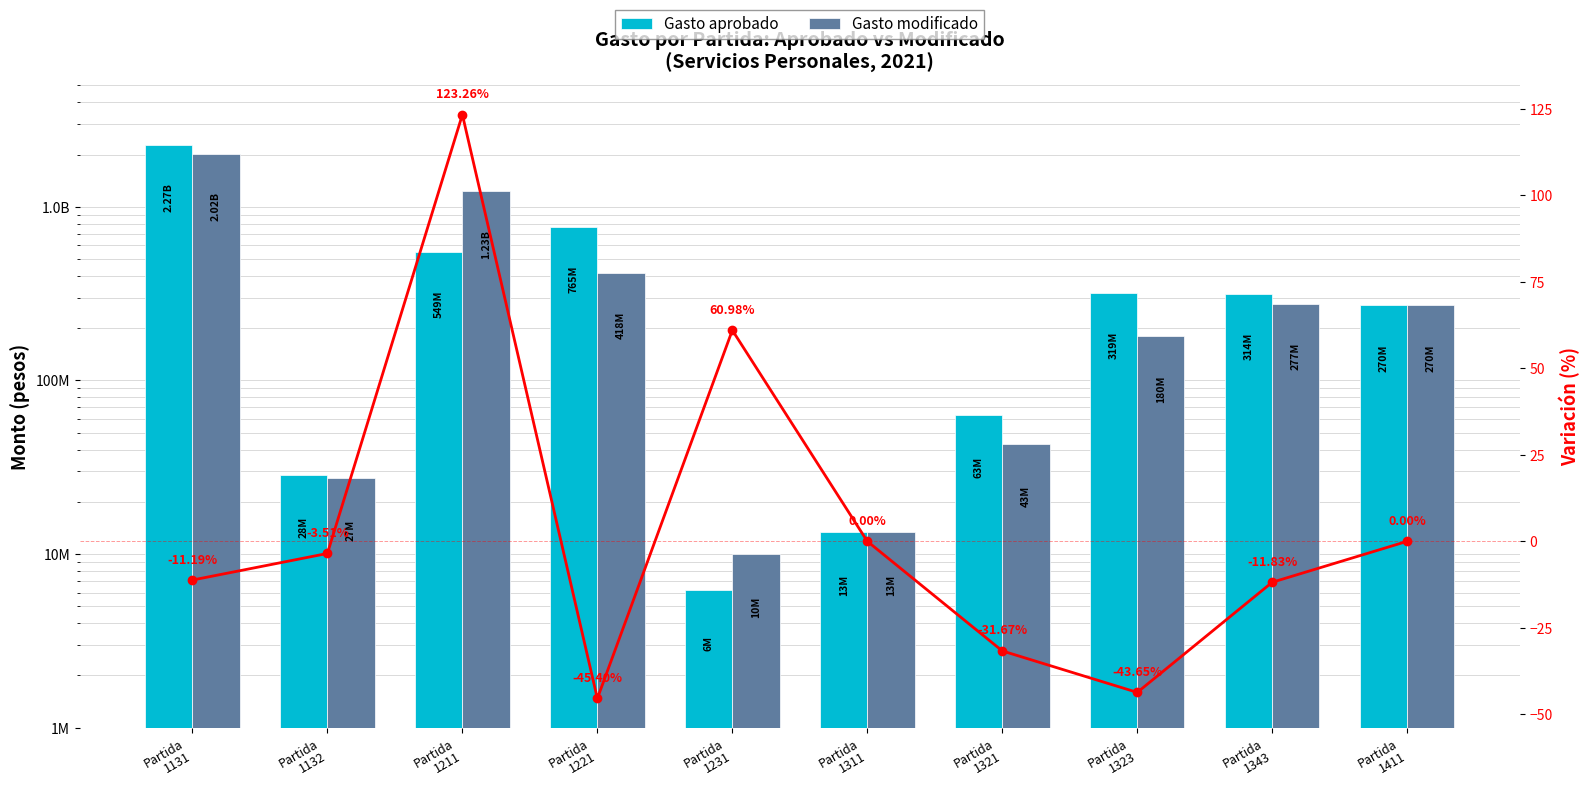

Is it true that Gasto aprobado equals 5157481.8 at Partida
1311?

False